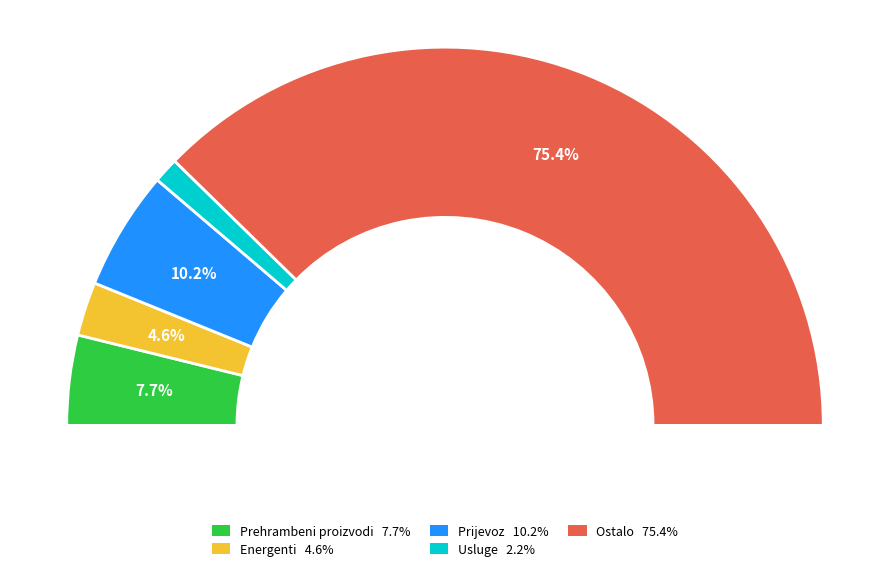

Is there a majority slice in this chart?

Yes